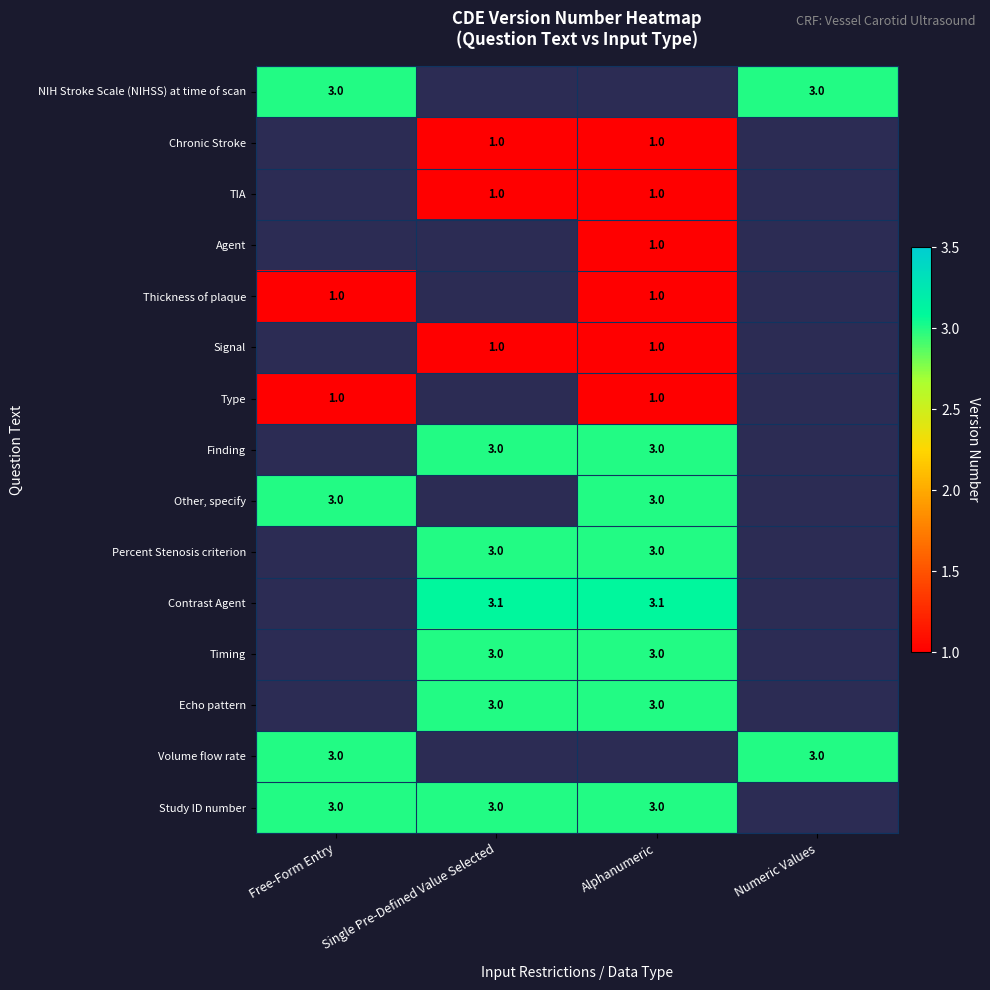

The Other, specify series shows 3.0 at Free-Form Entry. True or false?

True